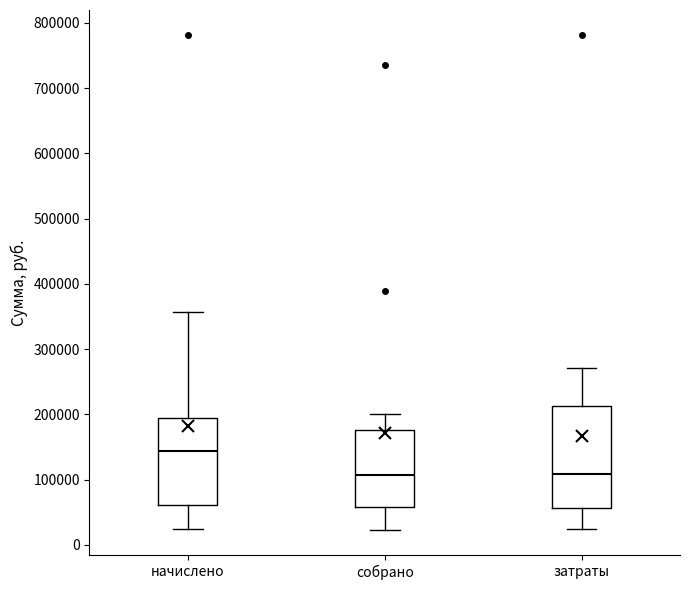

Reading left to right, transcribe this box plot: for each box, give where its median line is, the range the box spans, and where its two whiskers end, as read against the y-axis. The values are not printed on the chart, so give them approximately, as read against the axis.

начислено: median 140000, box 60000 to 190000, whiskers 20000 to 360000
собрано: median 110000, box 60000 to 180000, whiskers 20000 to 200000
затраты: median 110000, box 60000 to 210000, whiskers 20000 to 270000